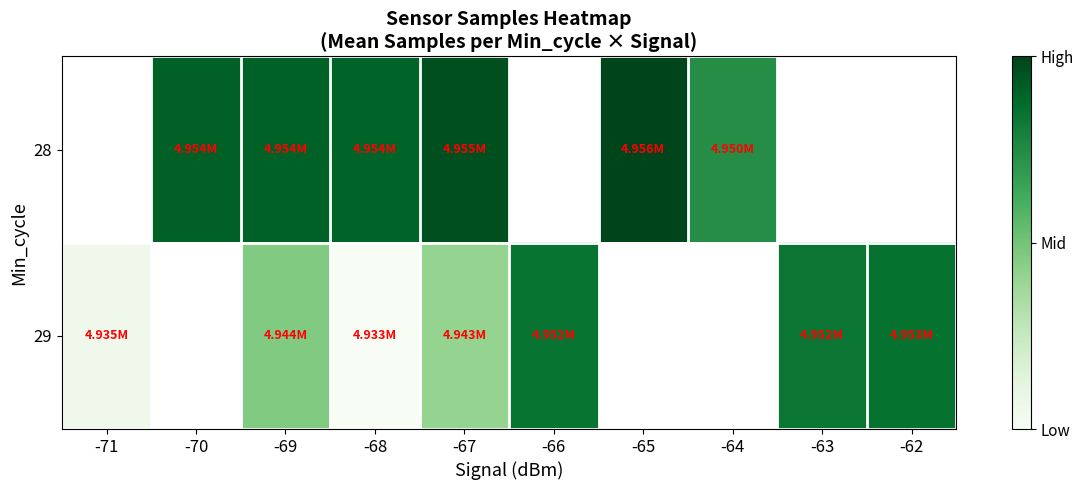

The 29 series shows -0.5 at -68. True or false?

False